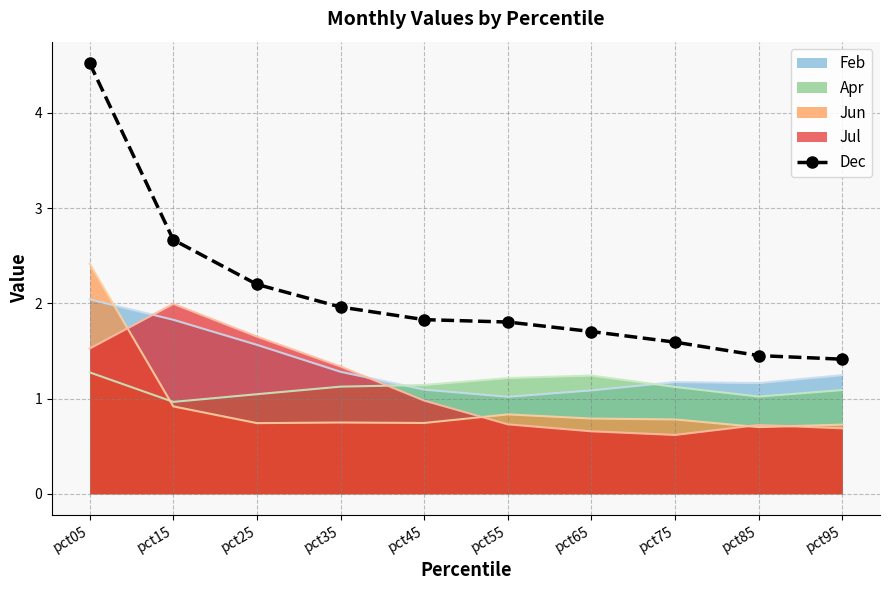

Between pct15 and pct55, which series saw the biggest shift?

Jul